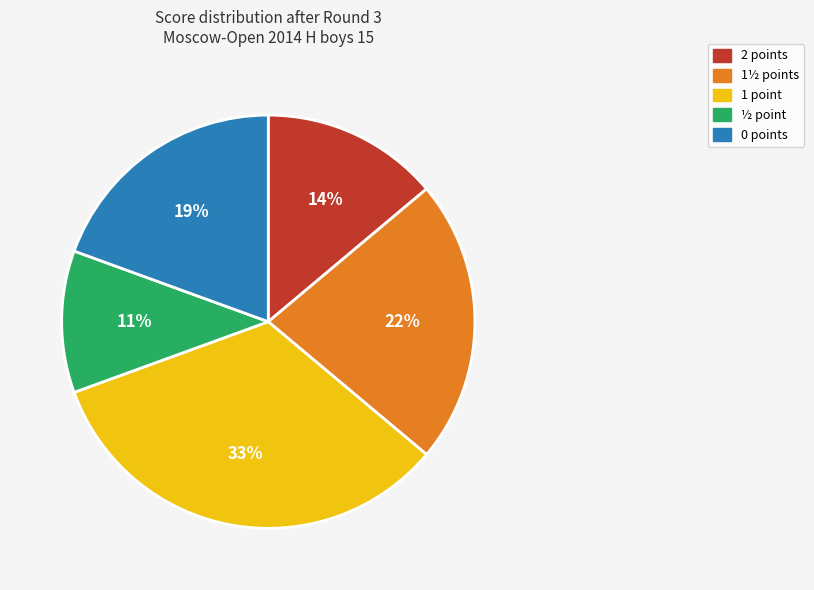

Between 0 points and 1½ points, which is larger?

1½ points